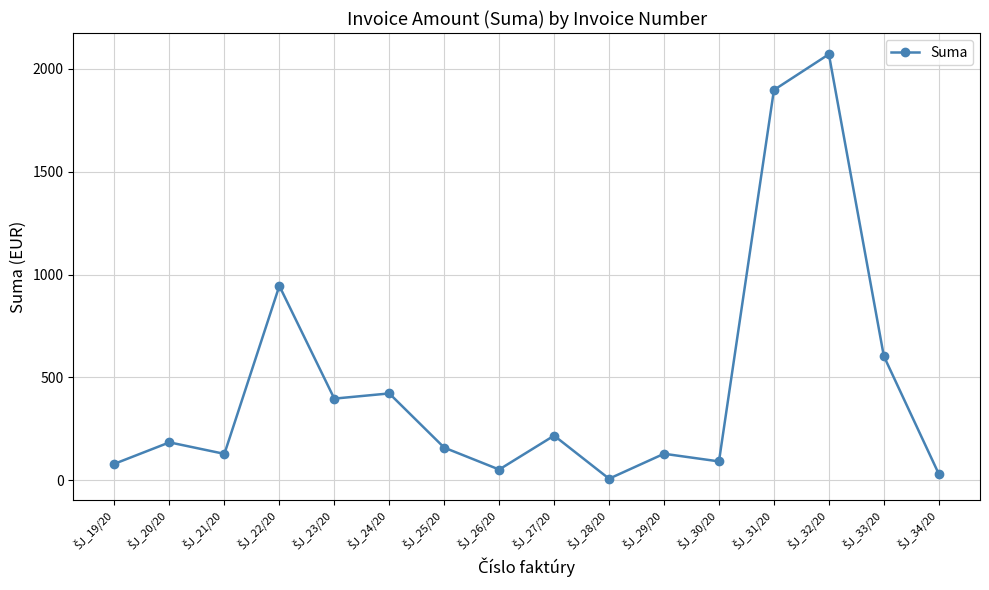

True or false: the data has more than 0 interior local peaks.

True